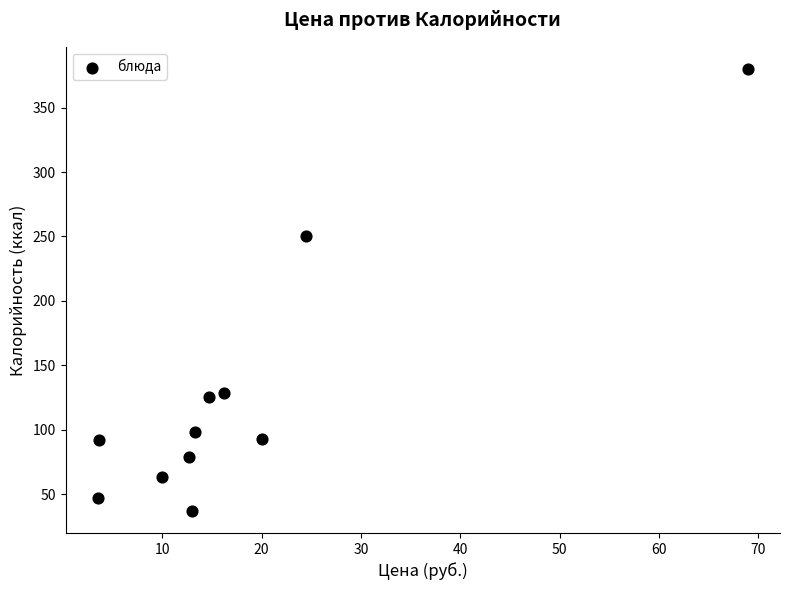

What Y value in the scatter plot is closest to 208?

250.0